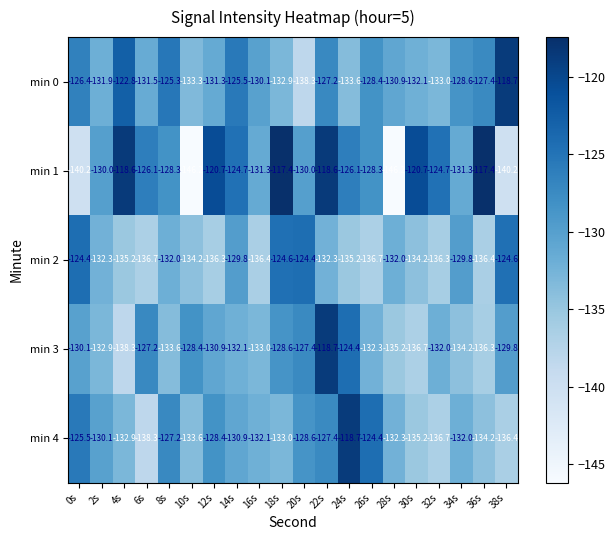

What is the difference between the maximum and second lowest values in the min 0 series?

14.9